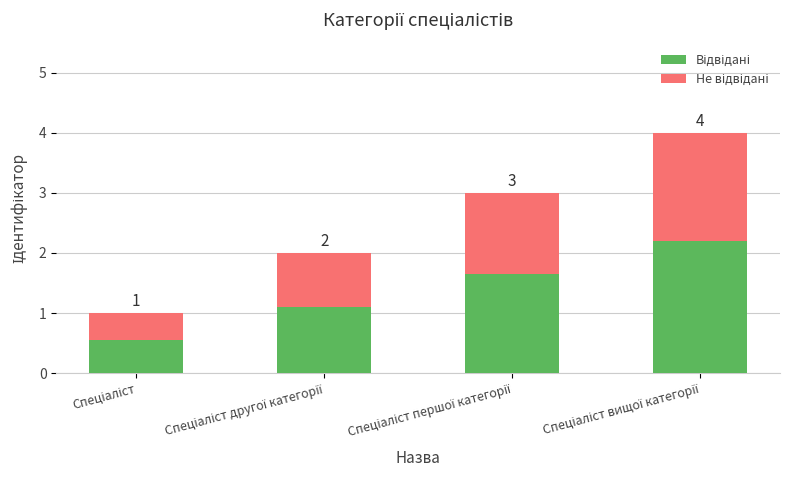

How many bars are there in total?

4